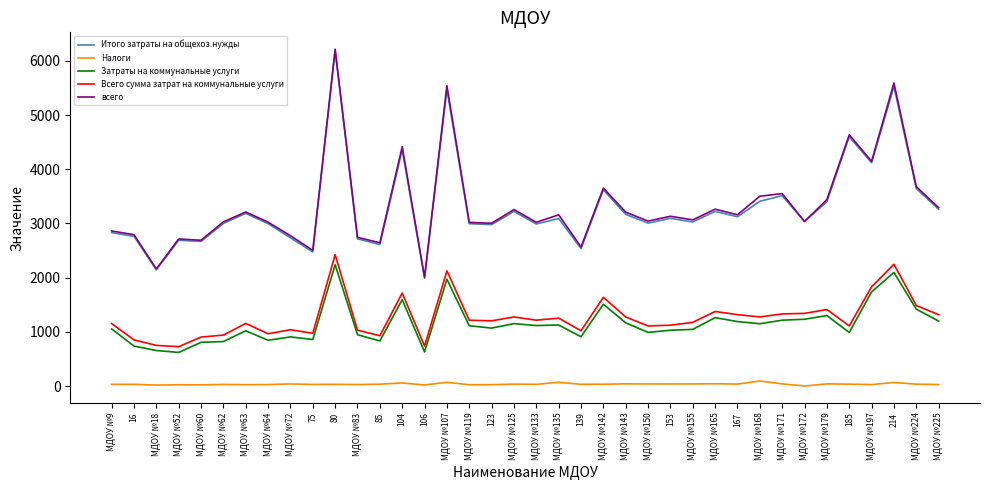

Which series has the largest range (max minus min)?

всего